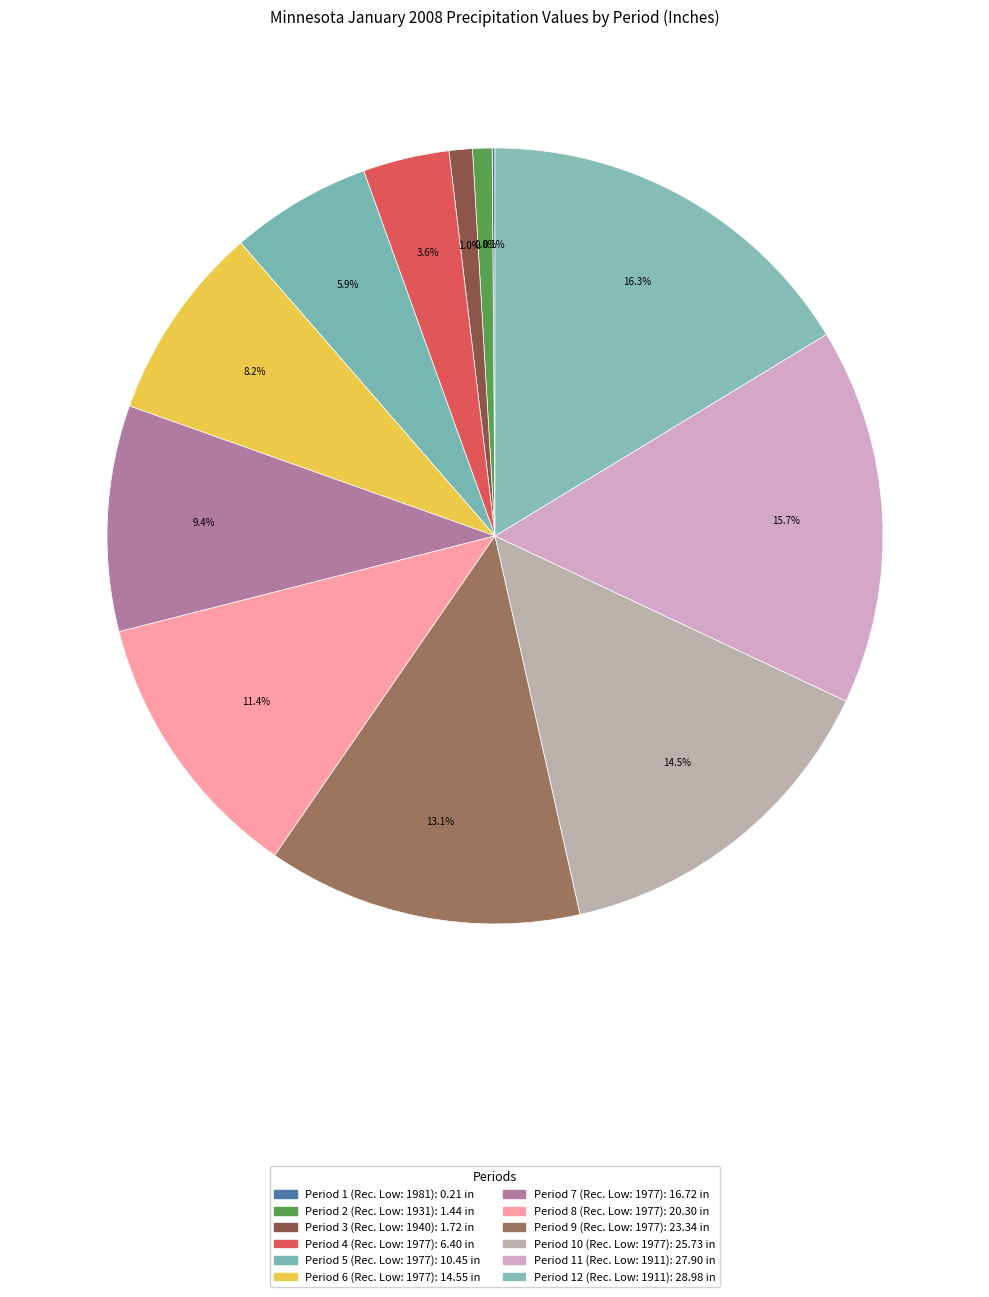

Which slice is the largest?

Period 12